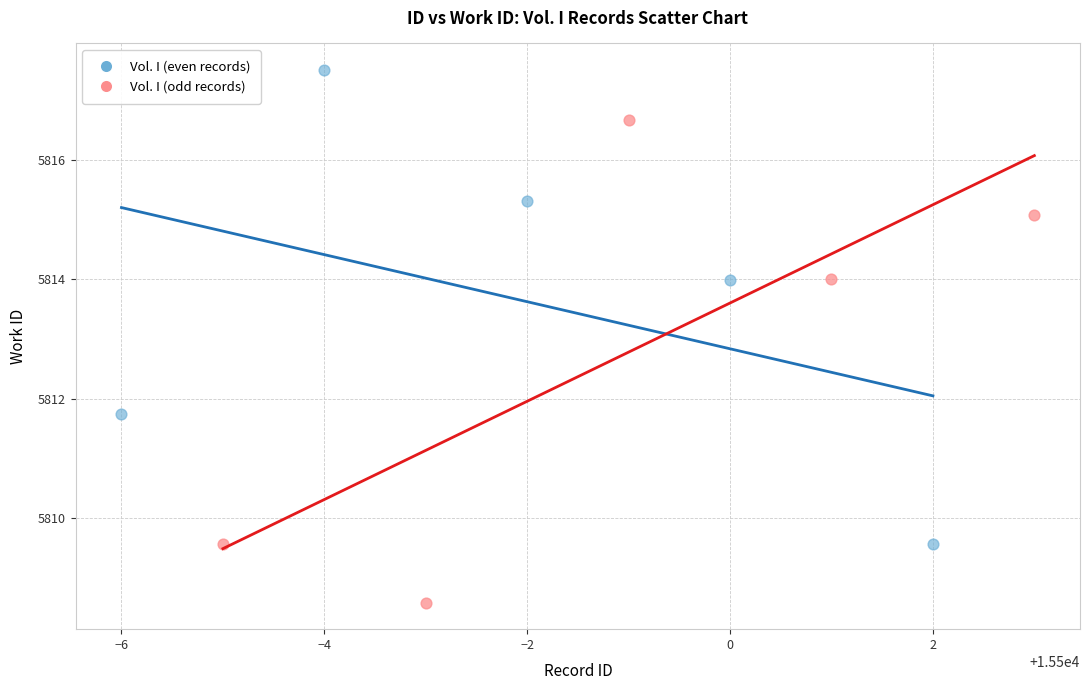

Which series contains the lowest Y value?

Vol. I (odd records)